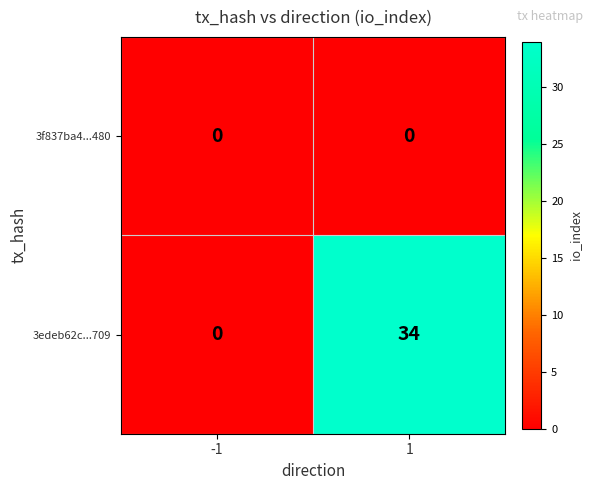

At which category is the sum across all series the highest?

1